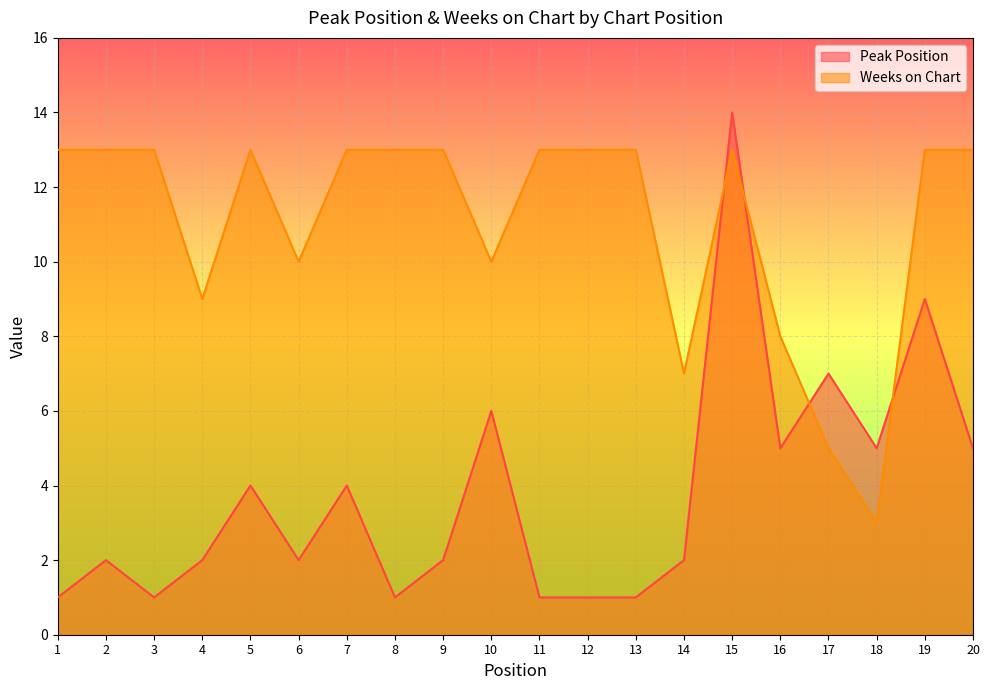

What is the spread (max minus min) of values at 11?

12